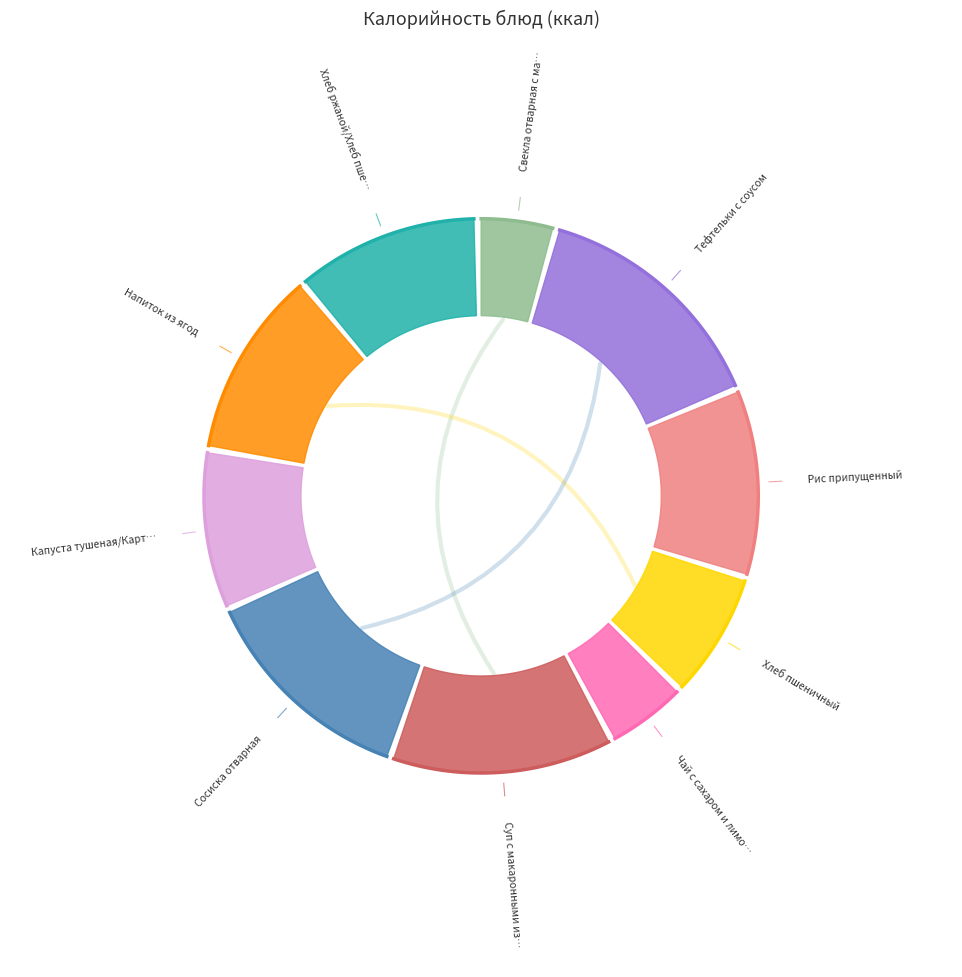

To the nearest percent, what is the combined percentage of Сосиска отварная and Хлеб пшеничный?

21%